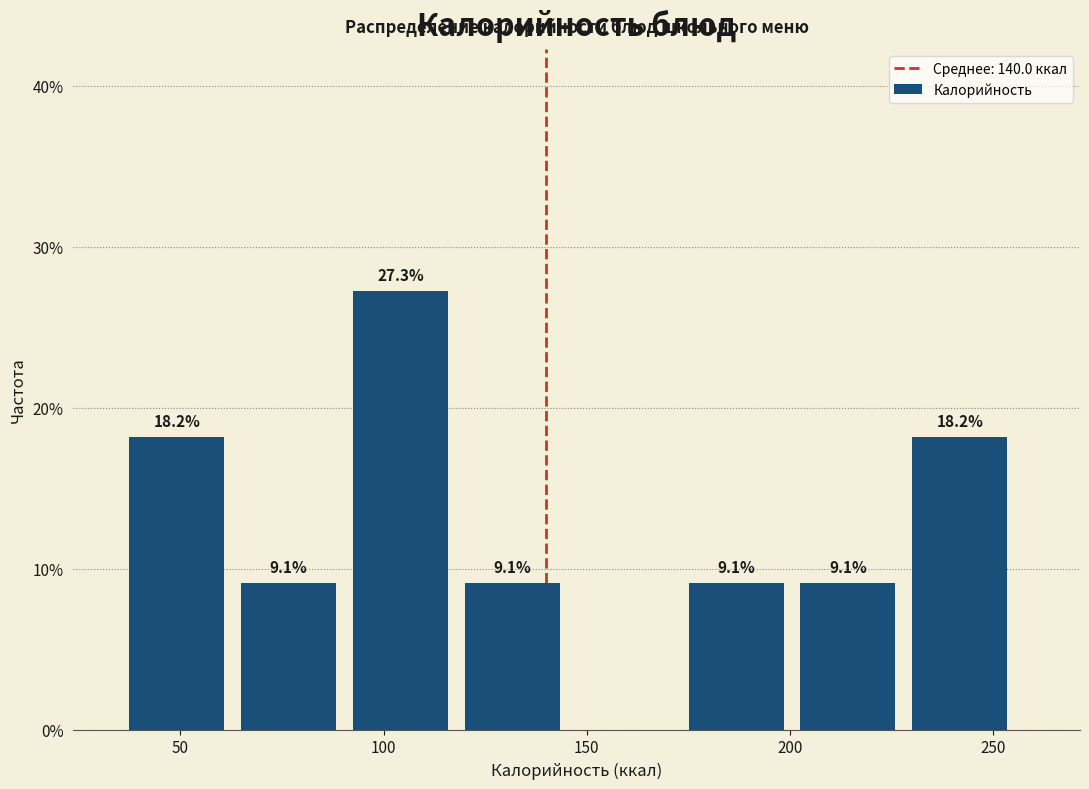

Which range on the x-axis has the tallest bar?

90 to 120